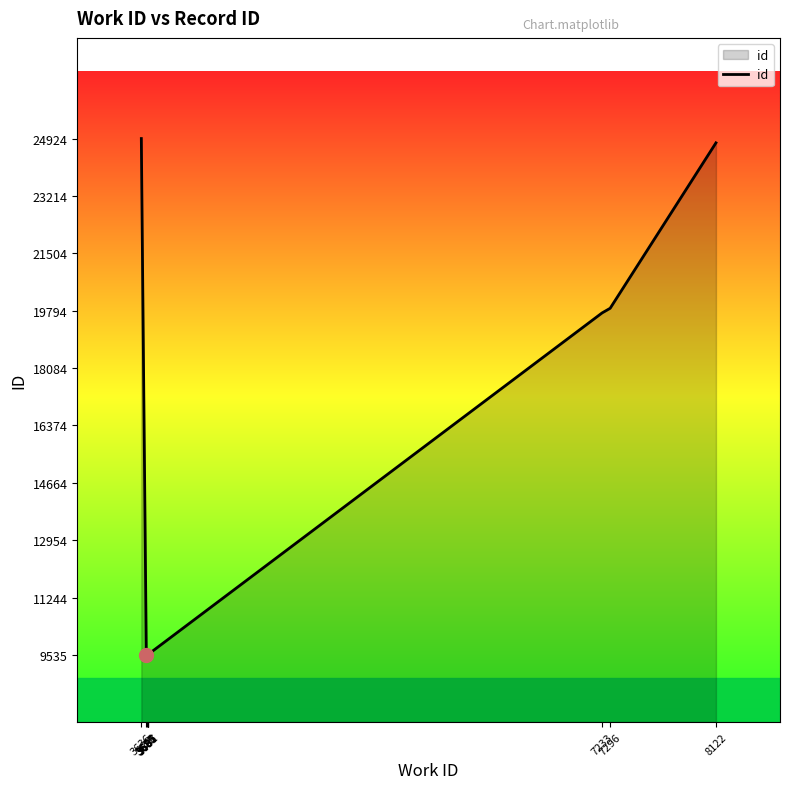

Does the chart have visible grid lines?

No